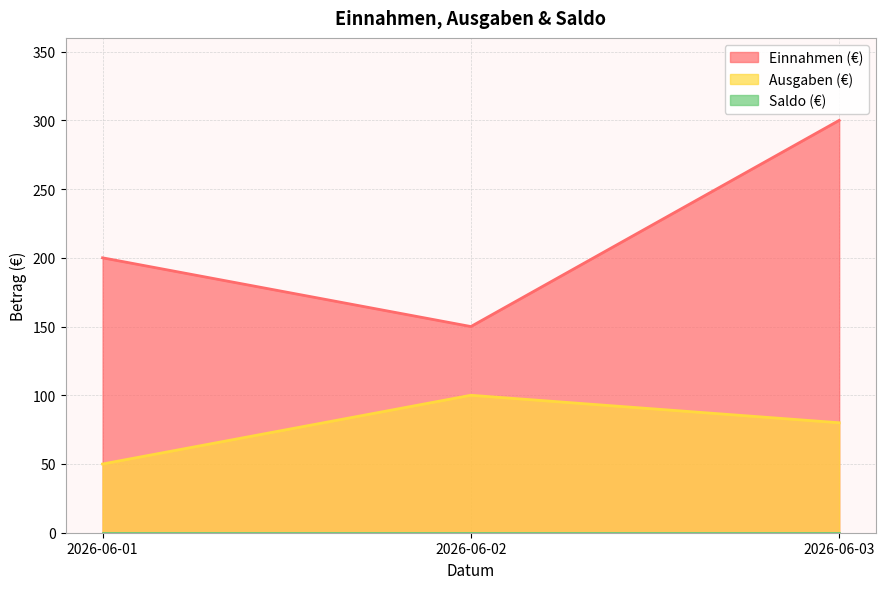

Is it true that Einnahmen (€) equals 150 at 2026-06-02?

True